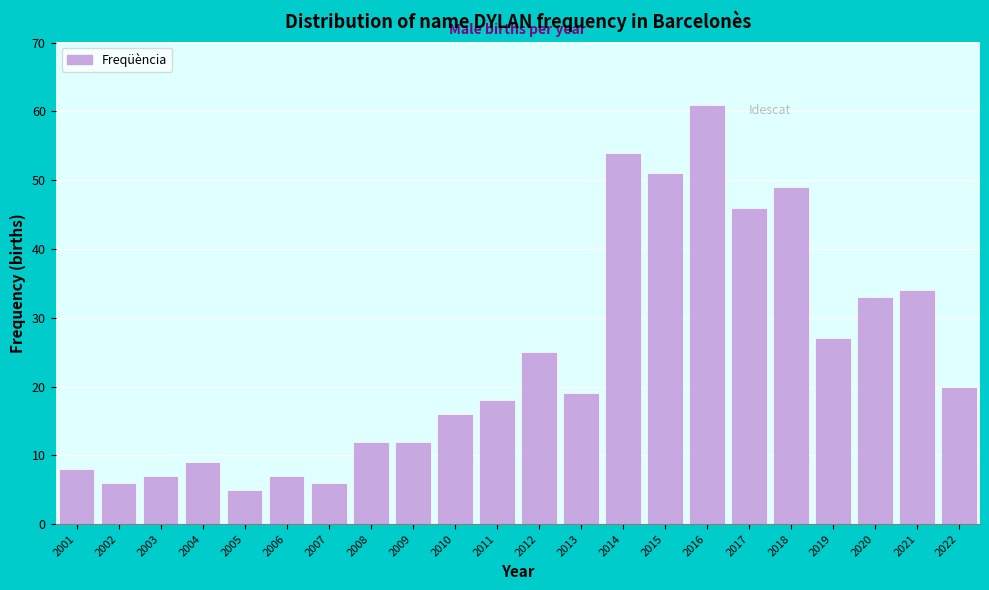

Reading right to left, extract all data points from this chart.

20	34	33	27	49	46	61	51	54	19	25	18	16	12	12	6	7	5	9	7	6	8